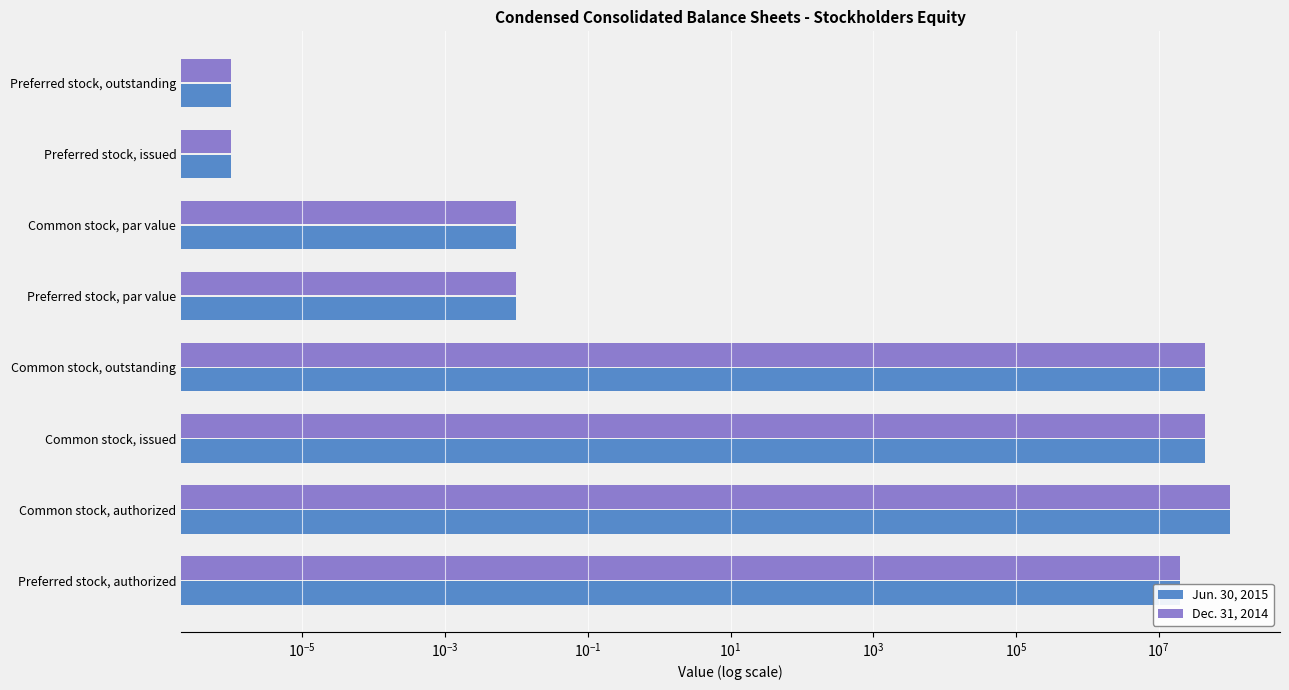

What is the average value of the Jun. 30, 2015 series?

26017784.0